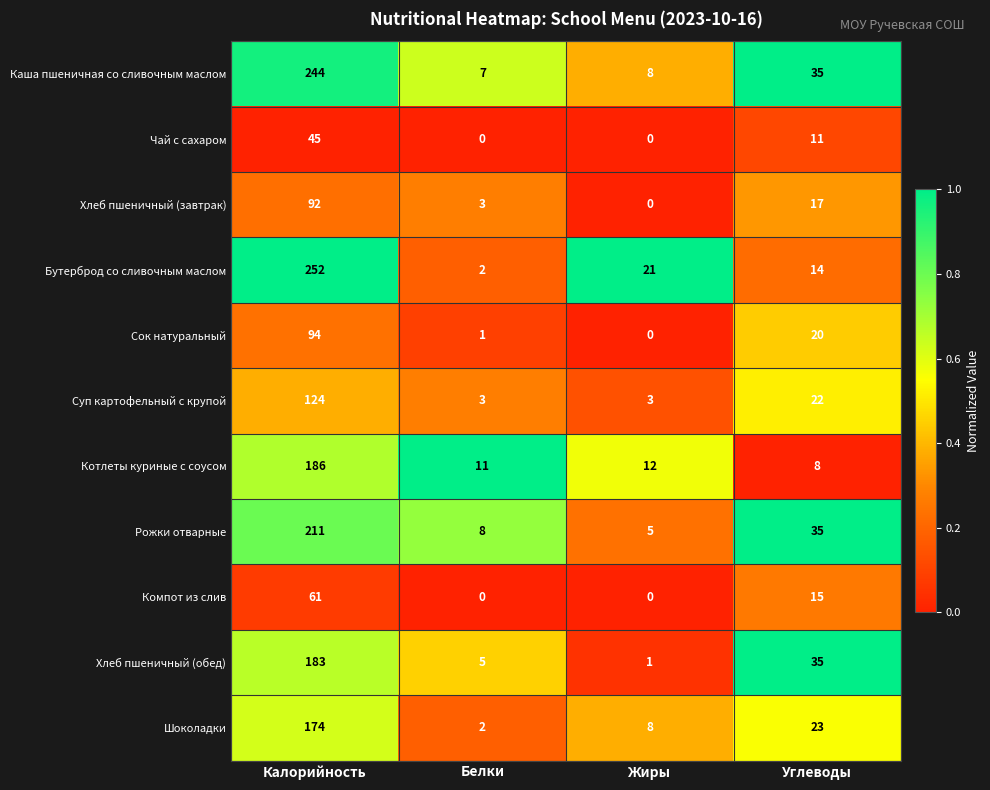

What is the sum of all Шоколадки values?

207